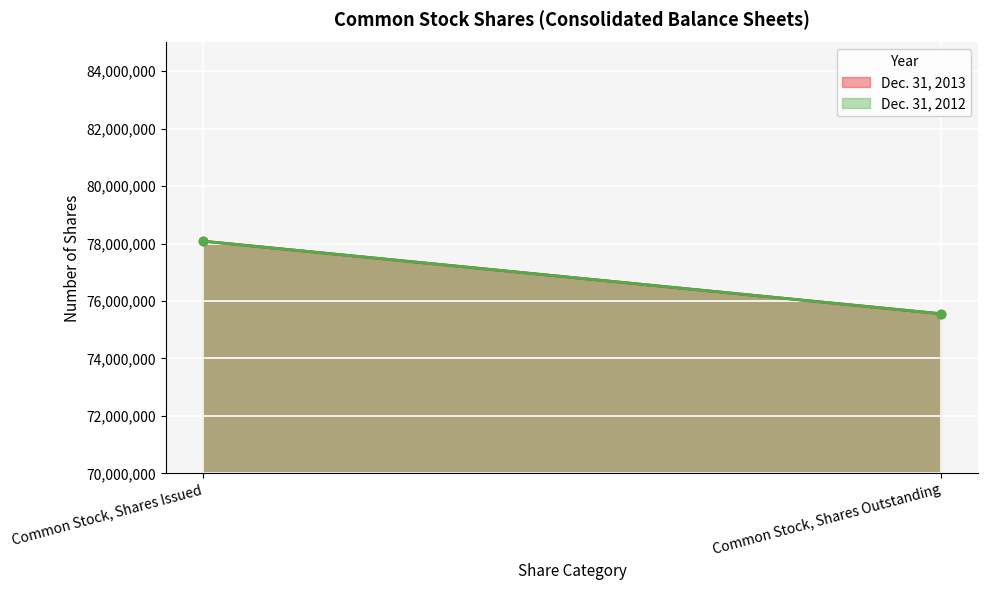

What is the sum of all Dec. 31, 2012 values?

153641831